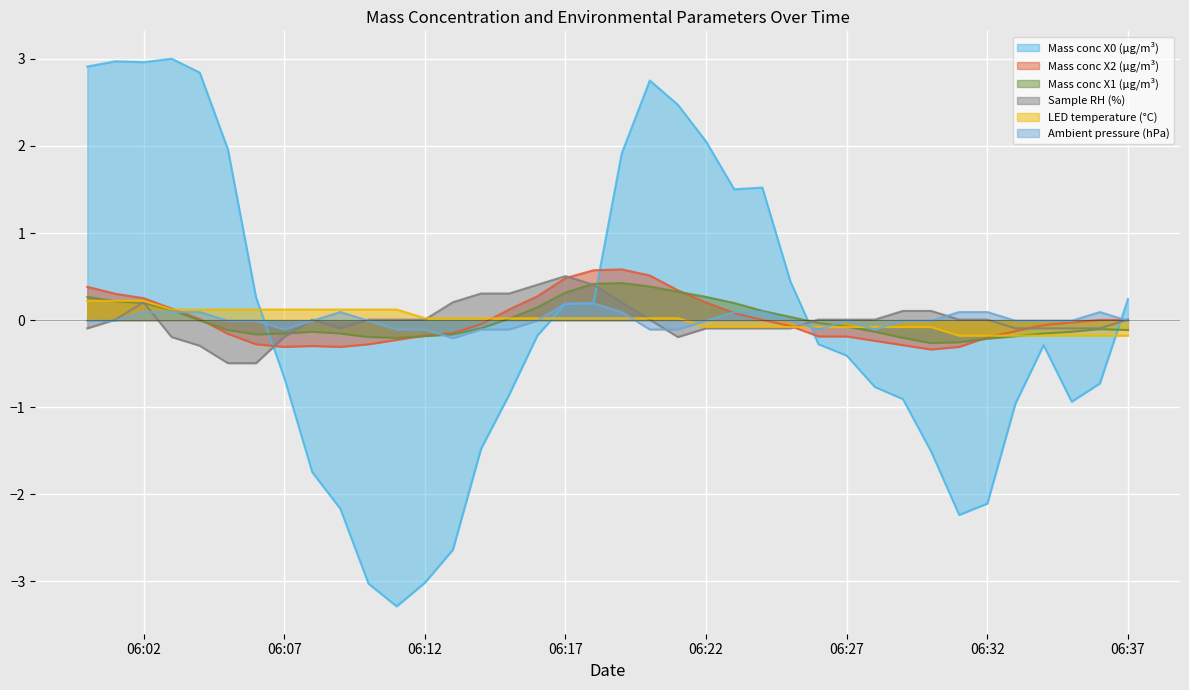

How many distinct data groups are displayed?

6